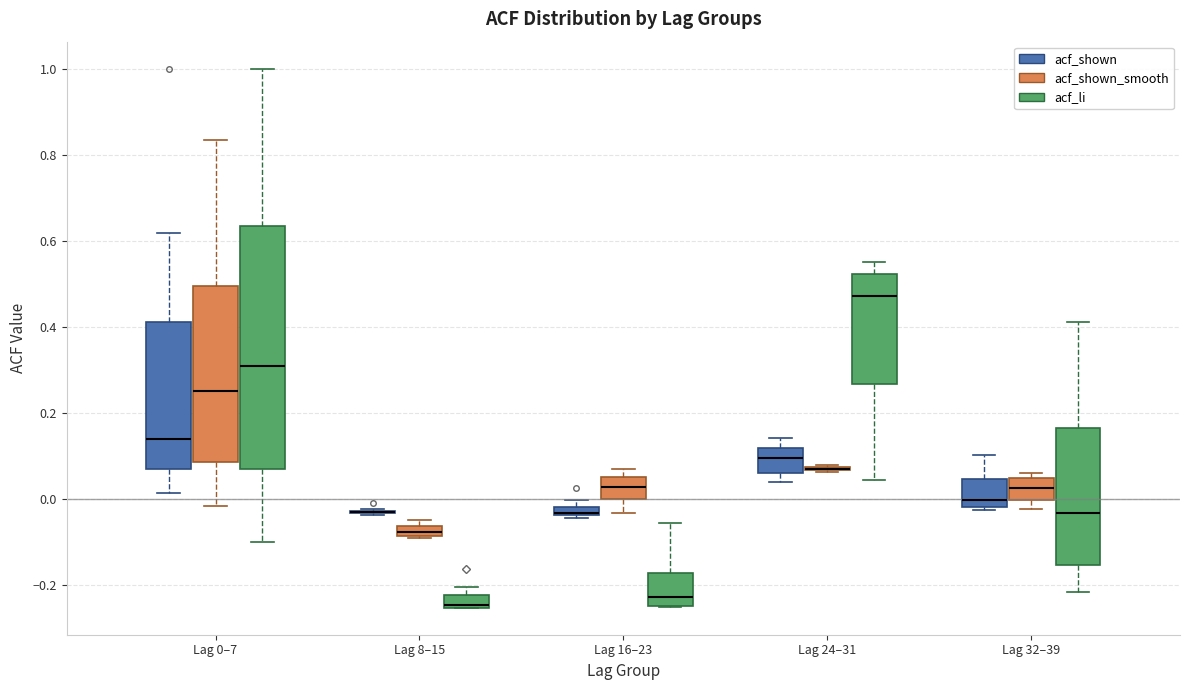

Which box is the tallest, from its lower edge to its upper edge?

Lag 0–7 (acf_li)